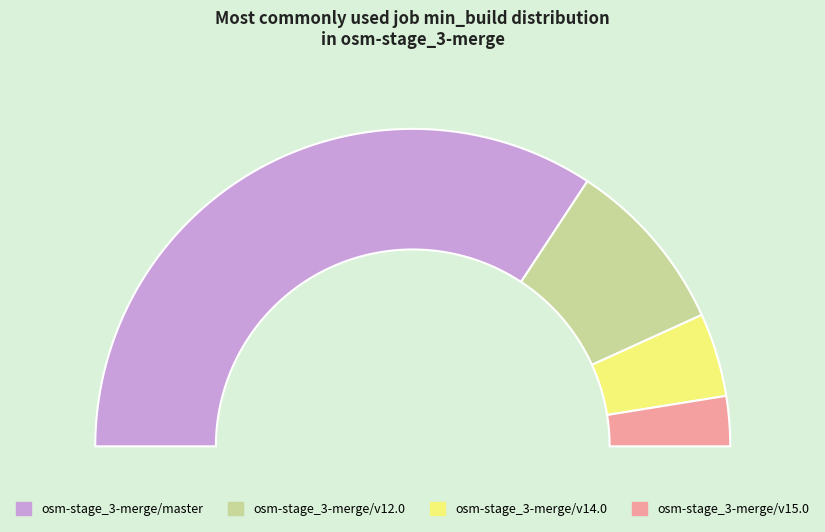

True or false: osm-stage_3-merge/v12.0 accounts for 10% of the total.

False